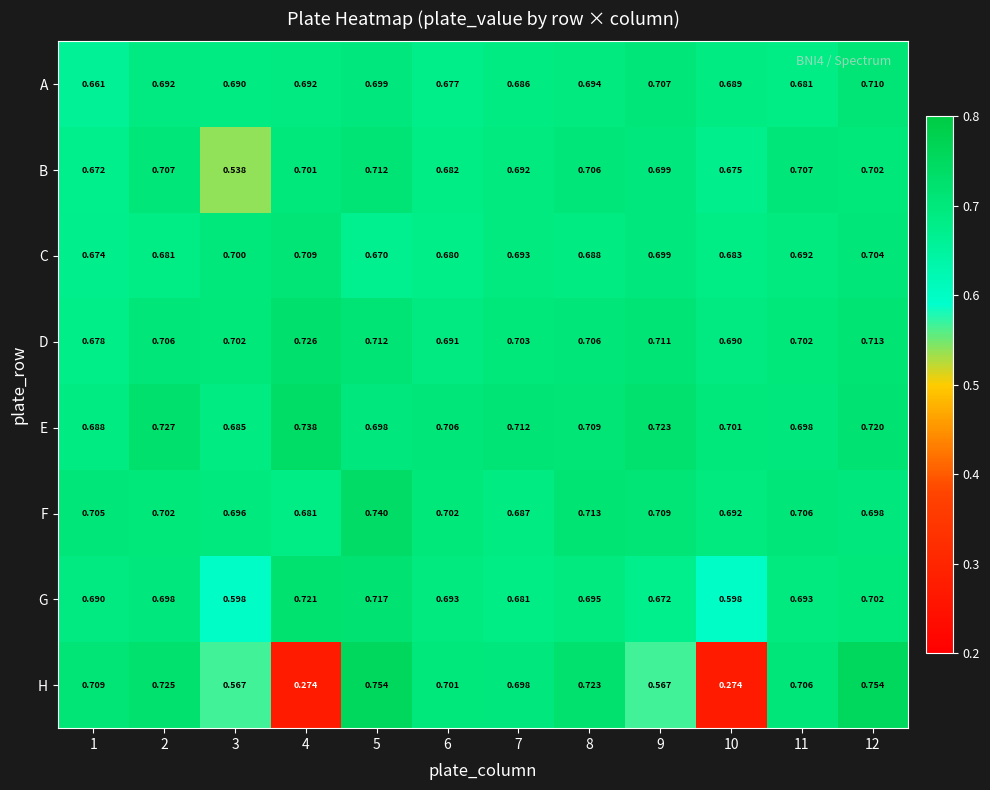

What is the total value across all series at 12?

5.7